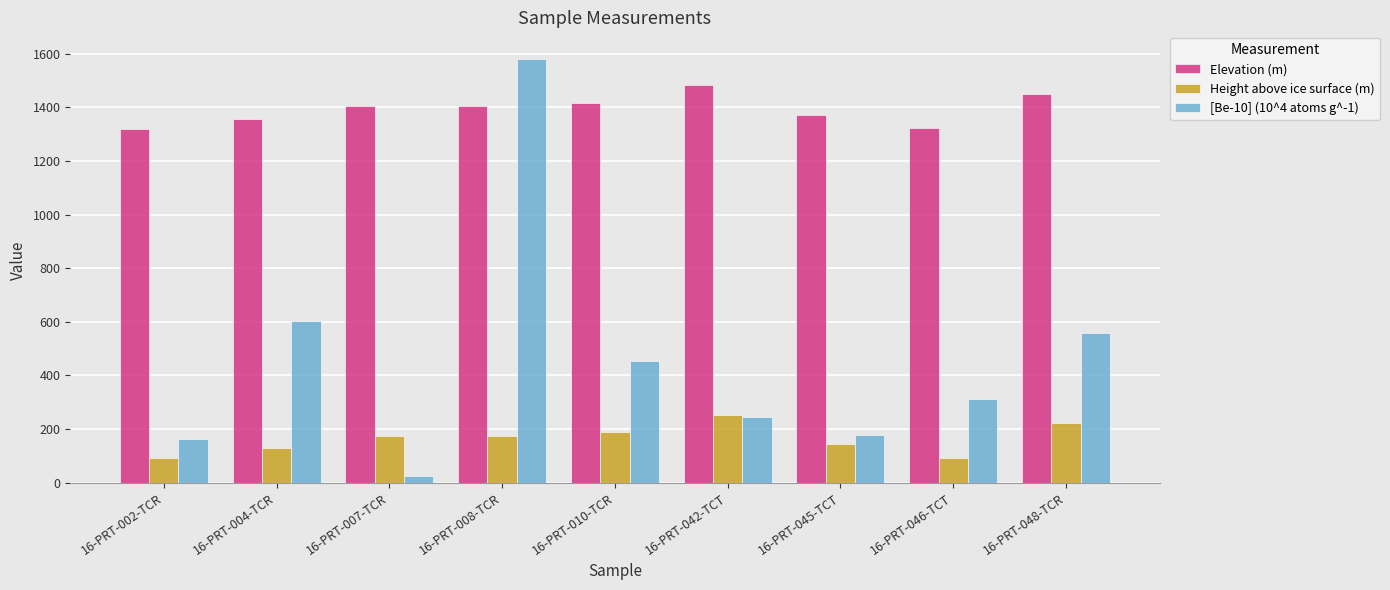

What is the maximum value shown in the chart?

1580.2